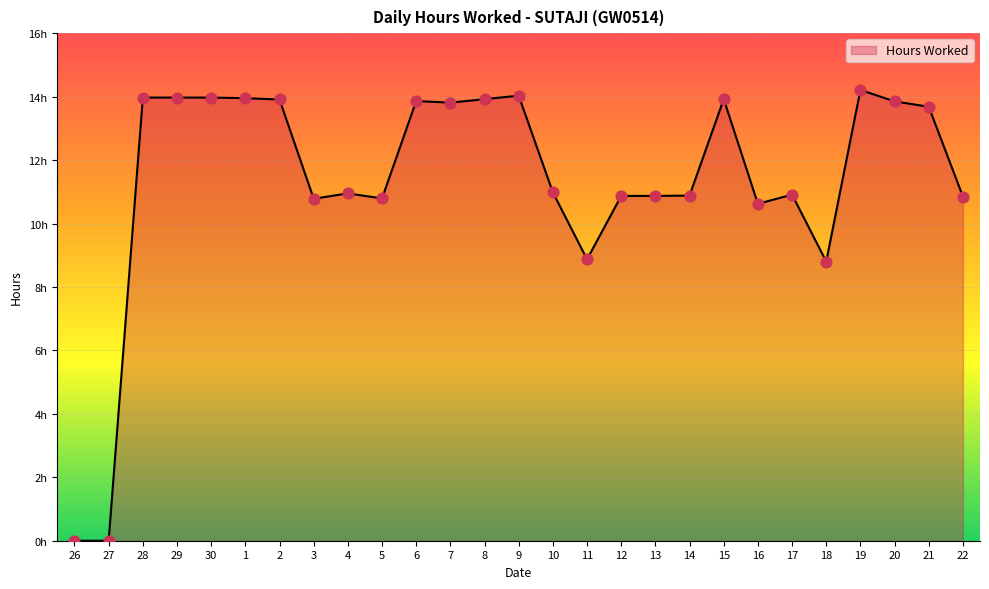

What is the ratio of the value at 18 to the value at 21?

0.6